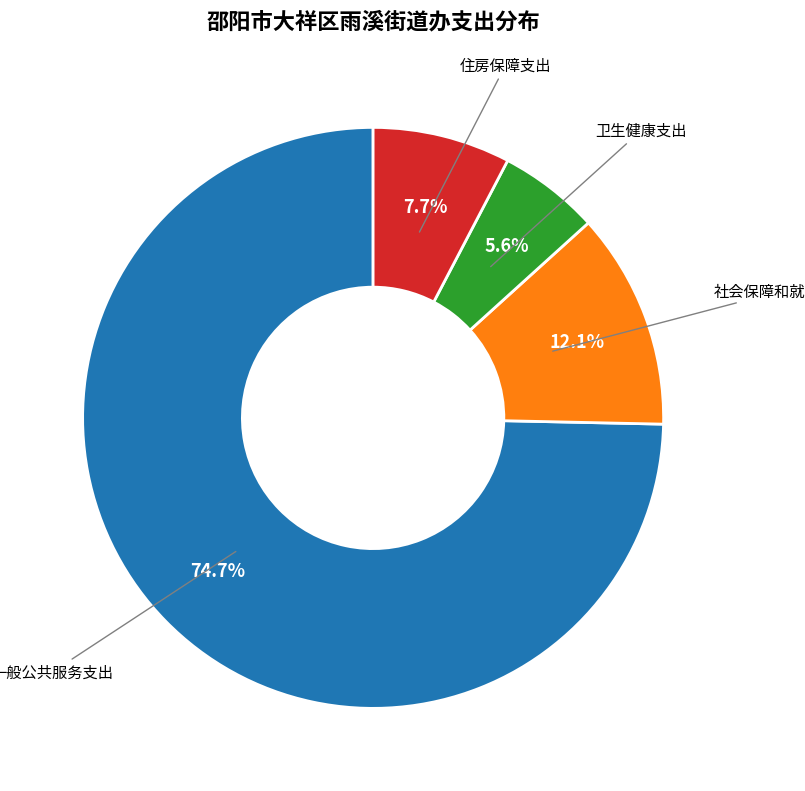

Which category accounts for the majority?

一般公共服务支出